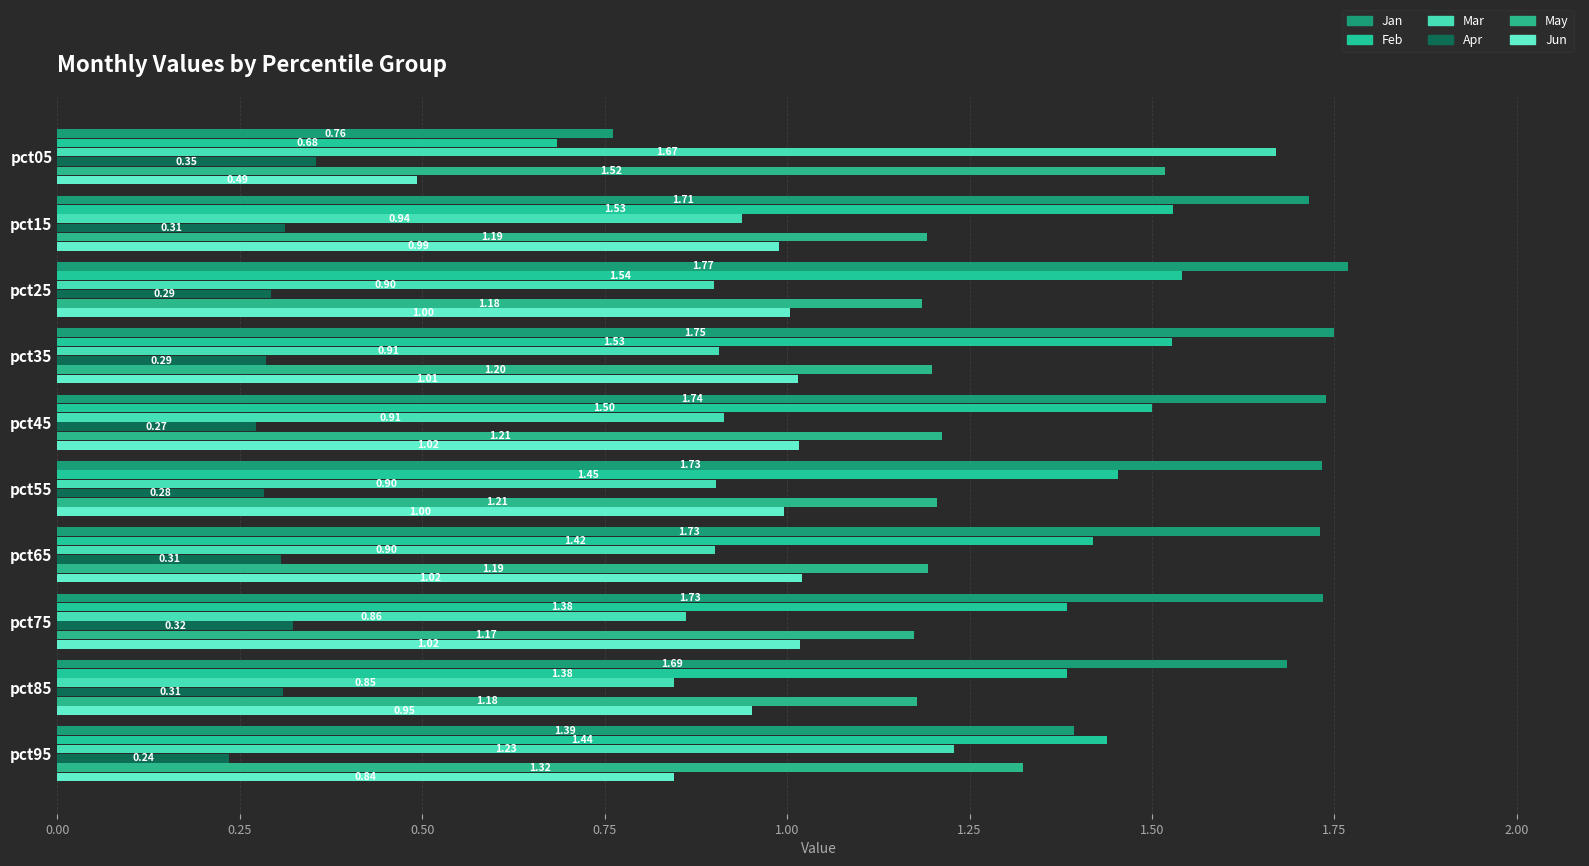

What is the minimum value for May?

1.2